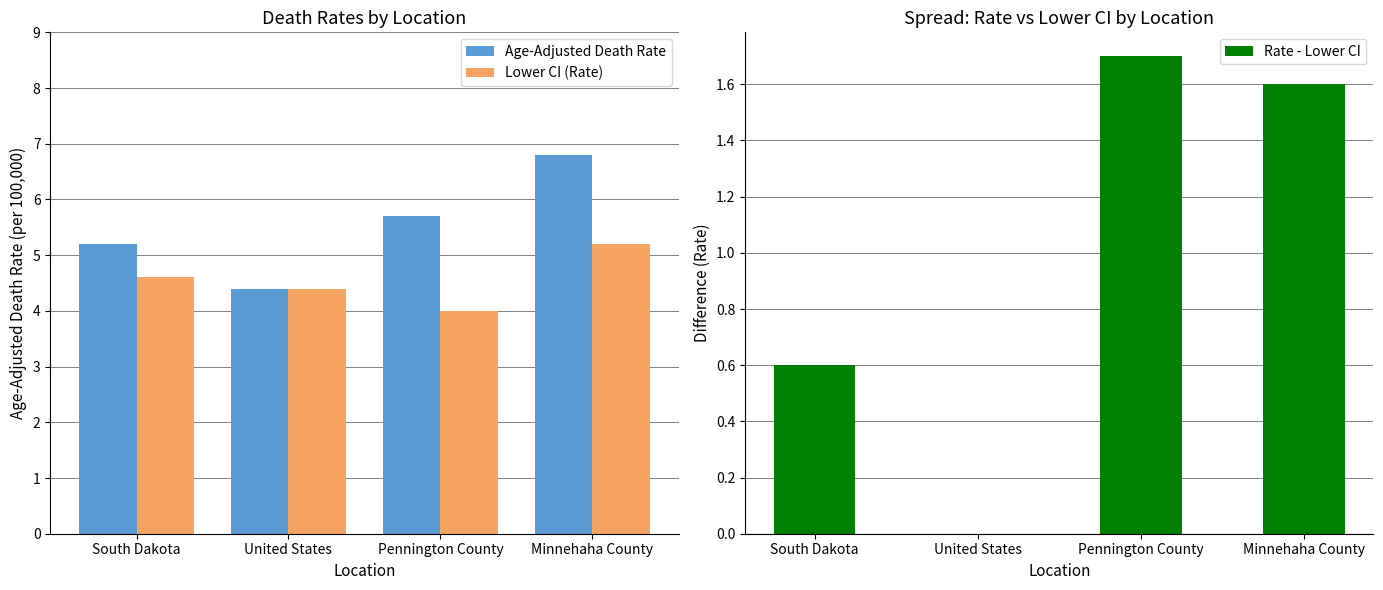

Reading left to right, what are all the values shown in this chart?

Age-Adjusted Death Rate: 5.2	4.4	5.7	6.8
Lower CI (Rate): 4.6	4.4	4.0	5.2
Rate - Lower CI: 0.6	0.0	1.7	1.6